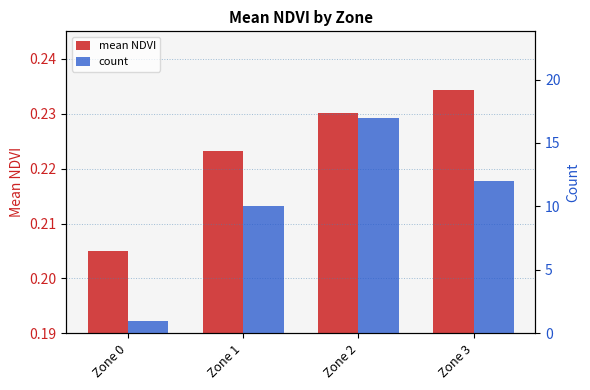

Which series changed the most between Zone 0 and Zone 3?

count